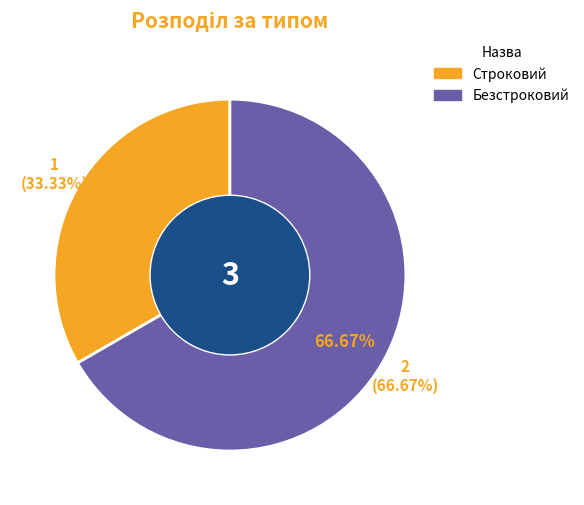

What is the ratio of the value at Безстроковий to the value at Строковий?

2.0